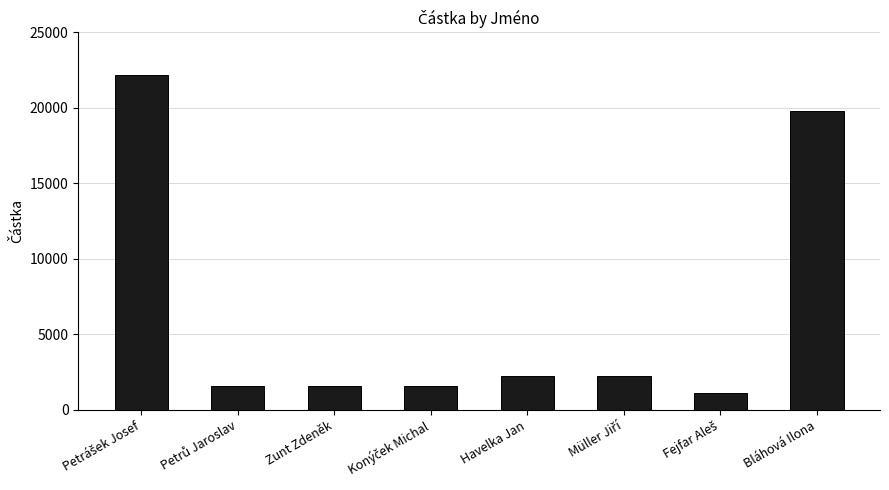

What is the smallest value displayed?

1109